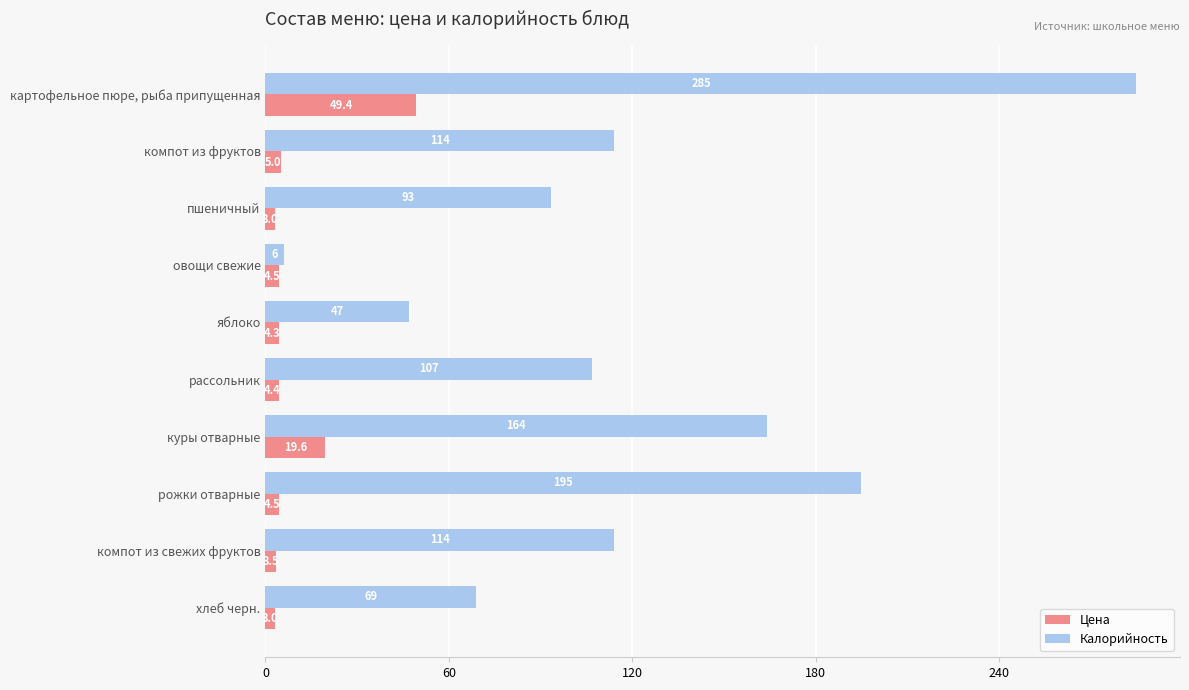

Is it true that Цена equals 3.0 at хлеб черн.?

True